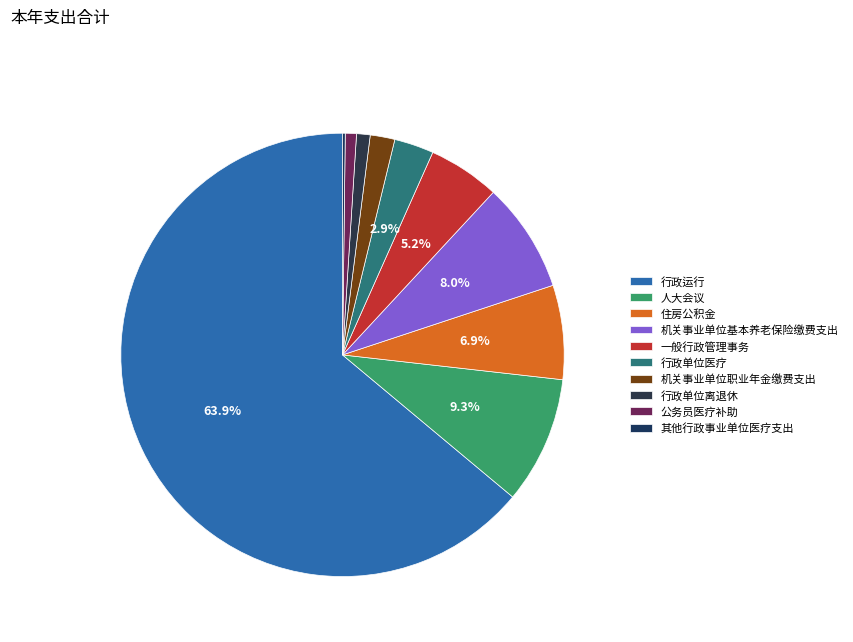

Is there any slice that represents more than half of the pie?

Yes